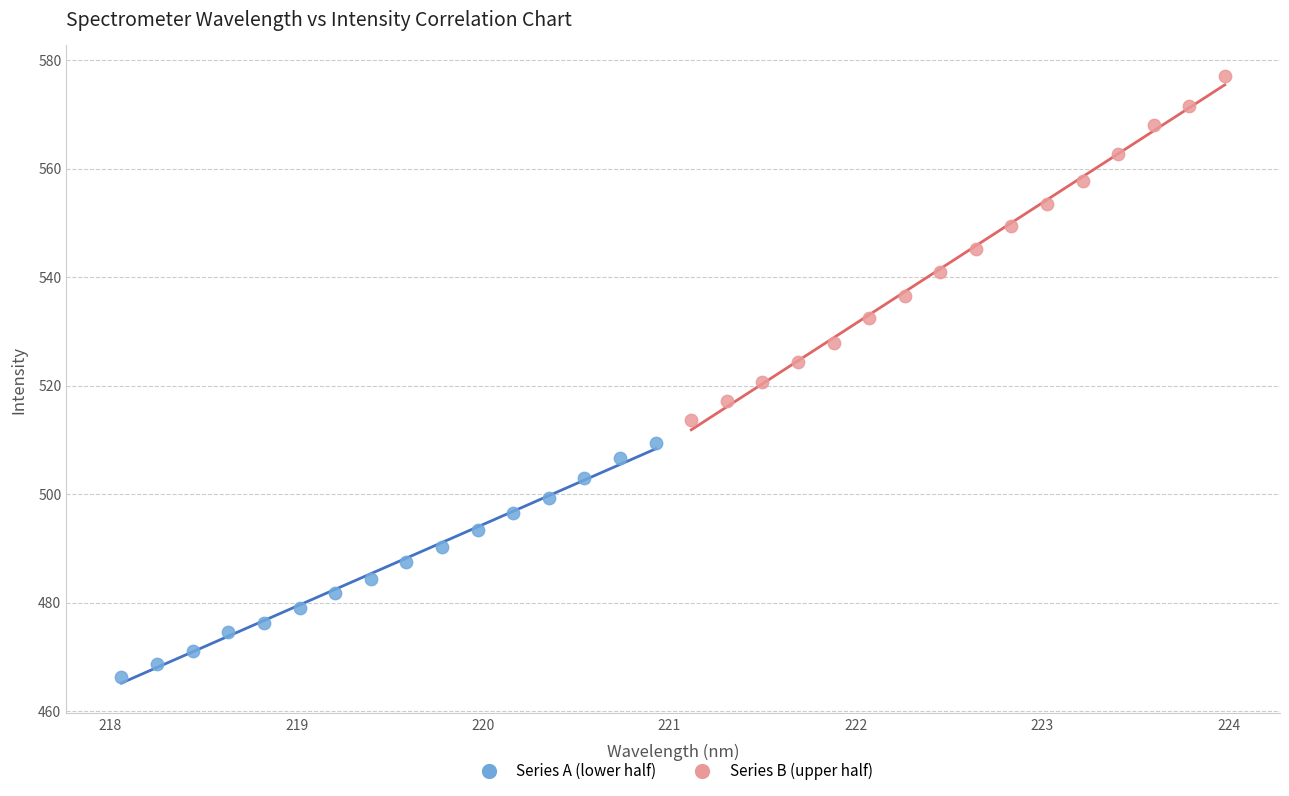

Which series contains the lowest Y value?

Series A (lower half)